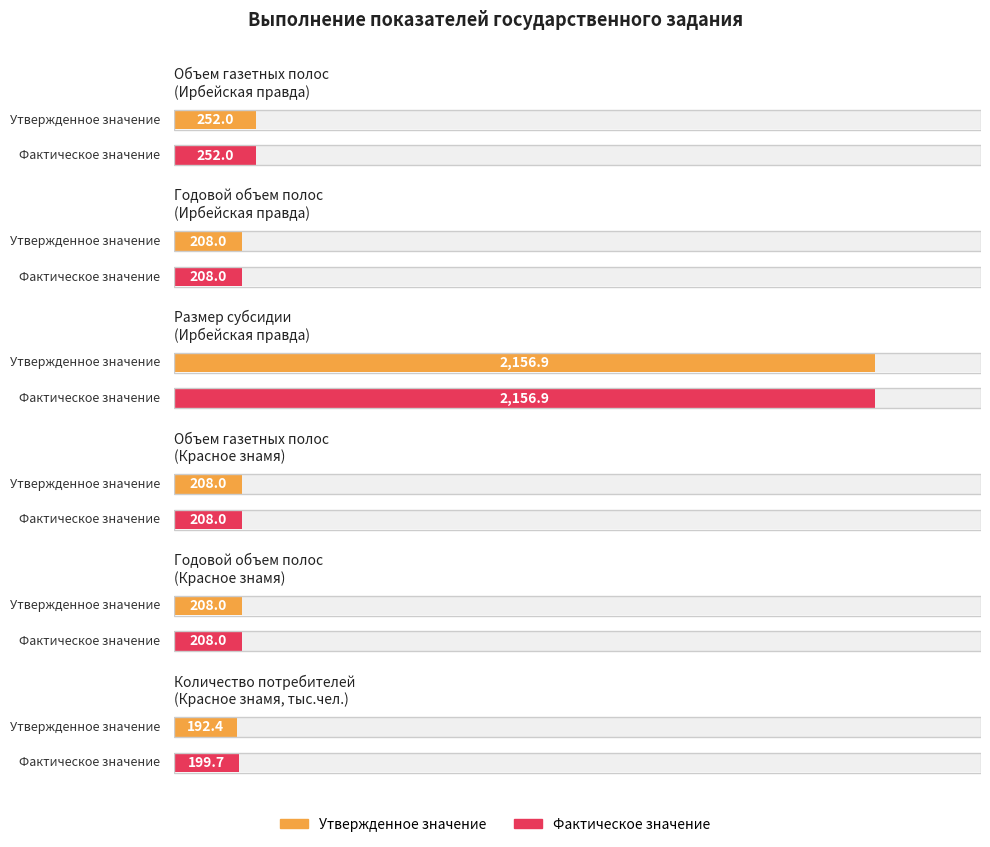

Is the value of Фактическое значение at Годовой объем полос (Ирбейская) greater than the value of Утвержденное значение at Годовой объем полос (Ирбейская)?

No